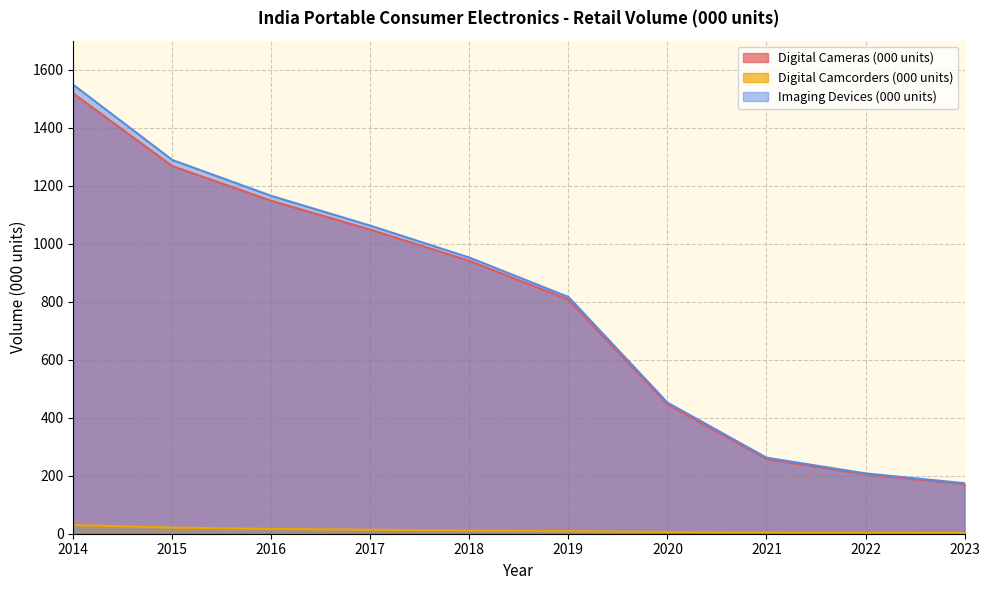

What is the average value of the Digital Cameras (000 units) series?

781.0